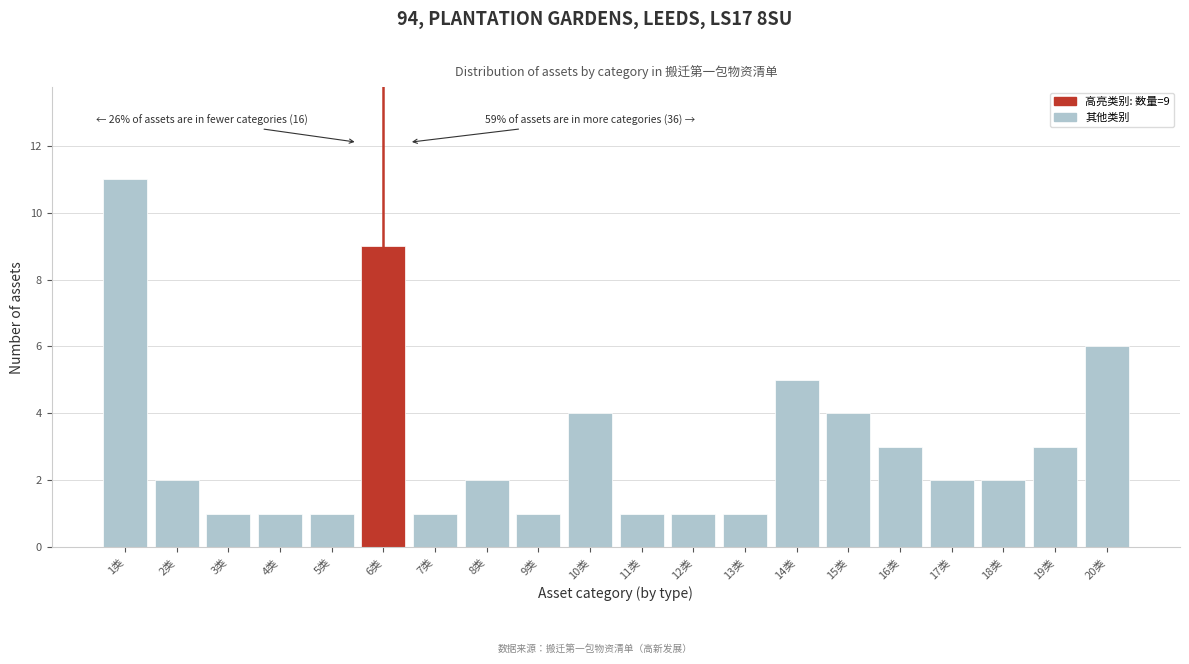

Reading right to left, transcribe all the data shown in this chart.

20类=6	19类=3	18类=2	17类=2	16类=3	15类=4	14类=5	13类=1	12类=1	11类=1	10类=4	9类=1	8类=2	7类=1	6类=9	5类=1	4类=1	3类=1	2类=2	1类=11